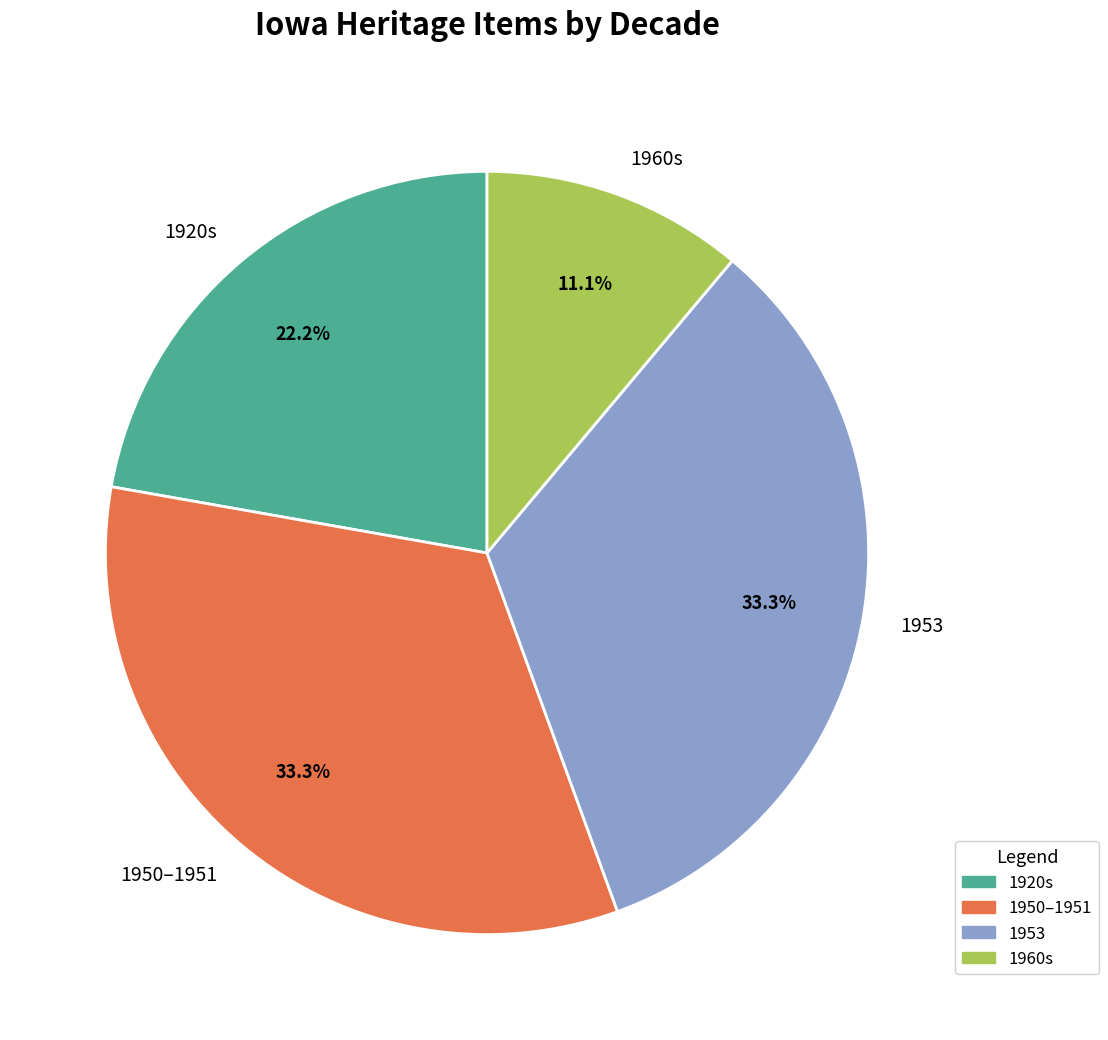

How many slices are in this pie chart?

4